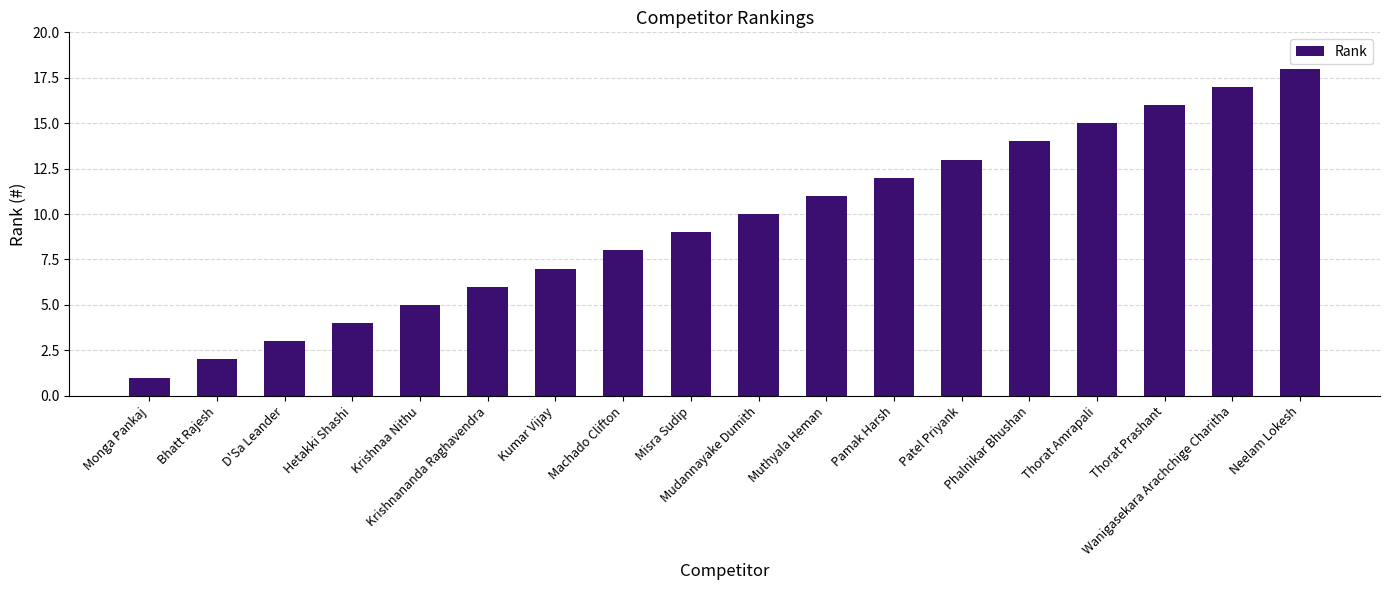

What is the ratio of the value at Thorat Amrapali to the value at Wanigasekara Arachchige Charitha?

0.9